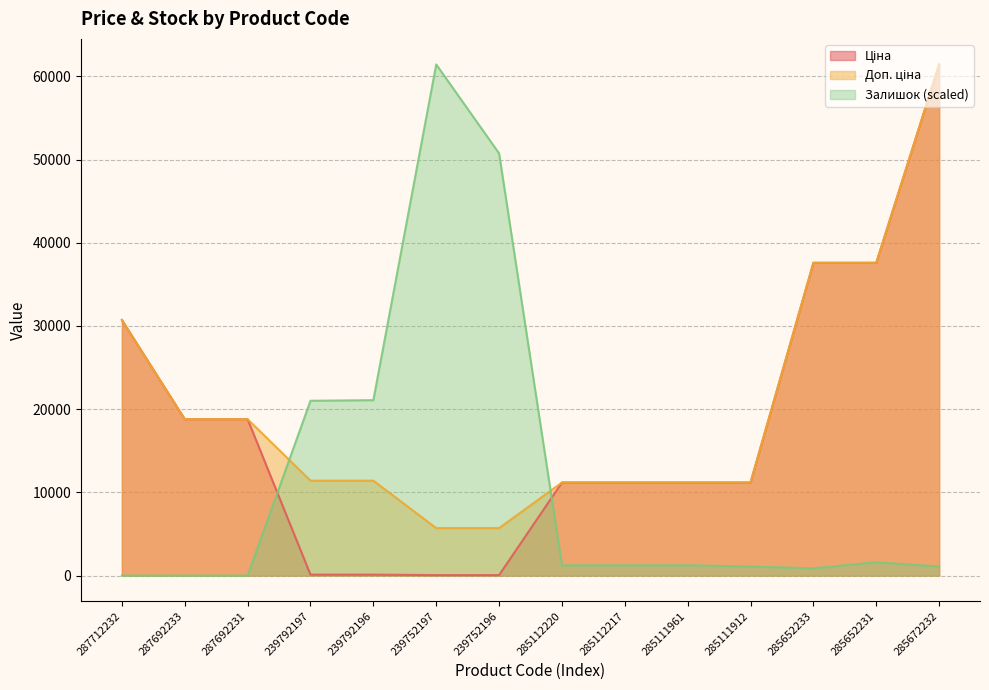

Rank the series by their maximum value, from highest to lowest.

Ціна, Доп. ціна, Залишок